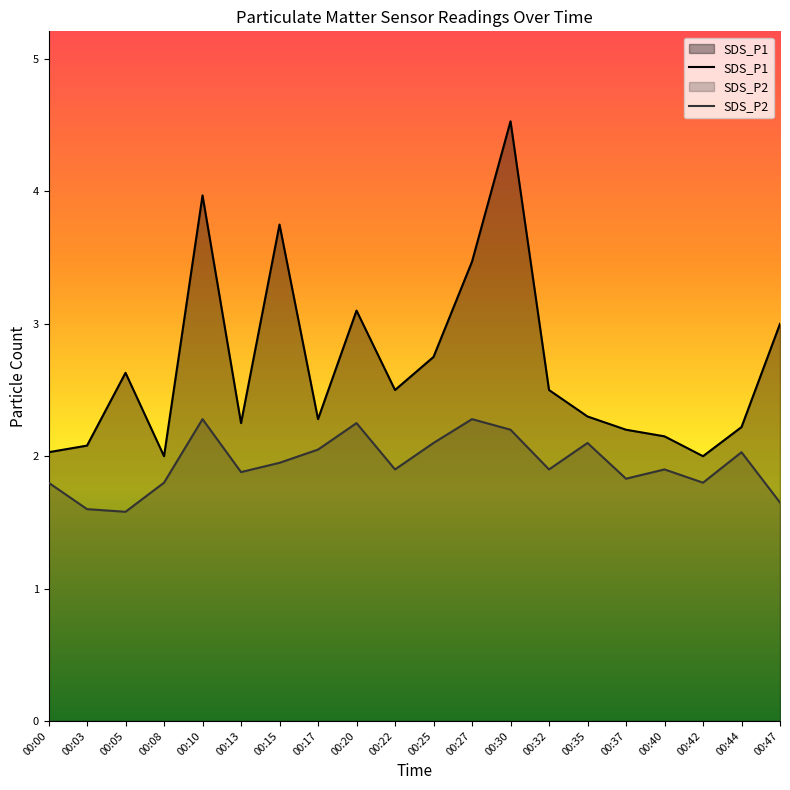

Does the chart have visible grid lines?

No